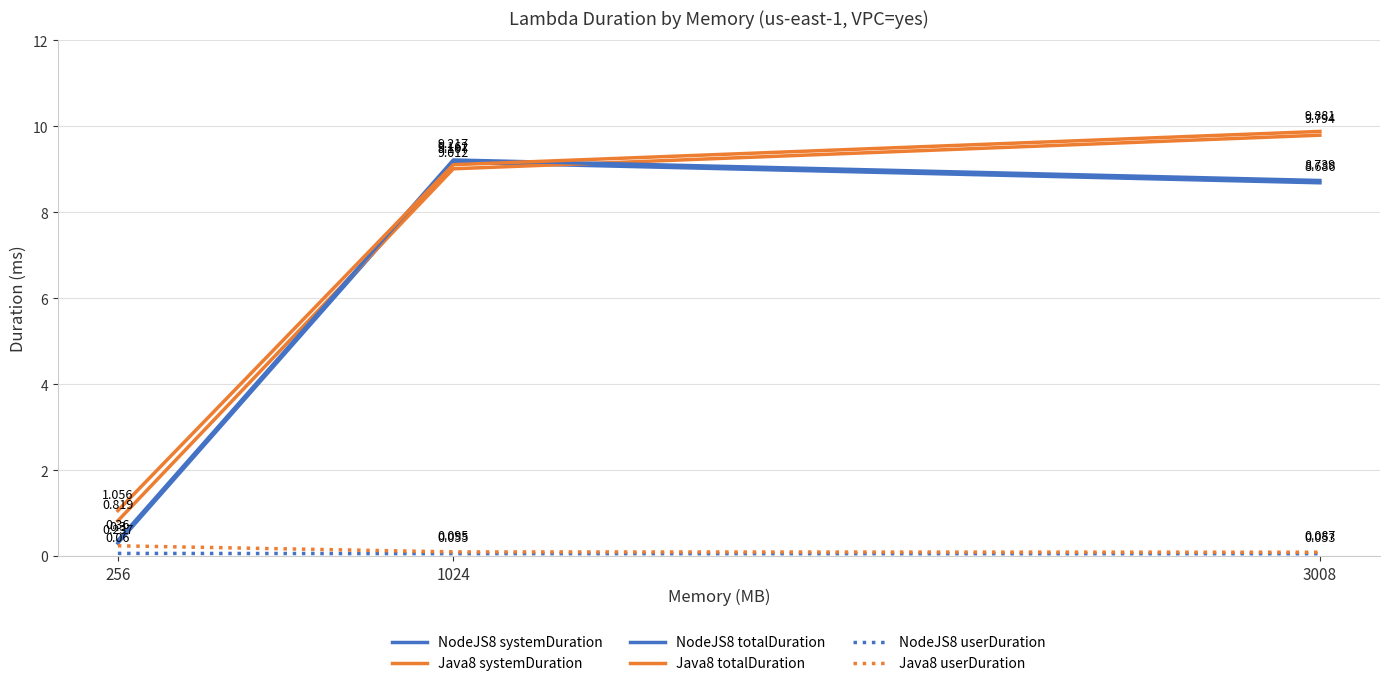

The NodeJS8 userDuration series shows 0.1 at 3008. True or false?

False